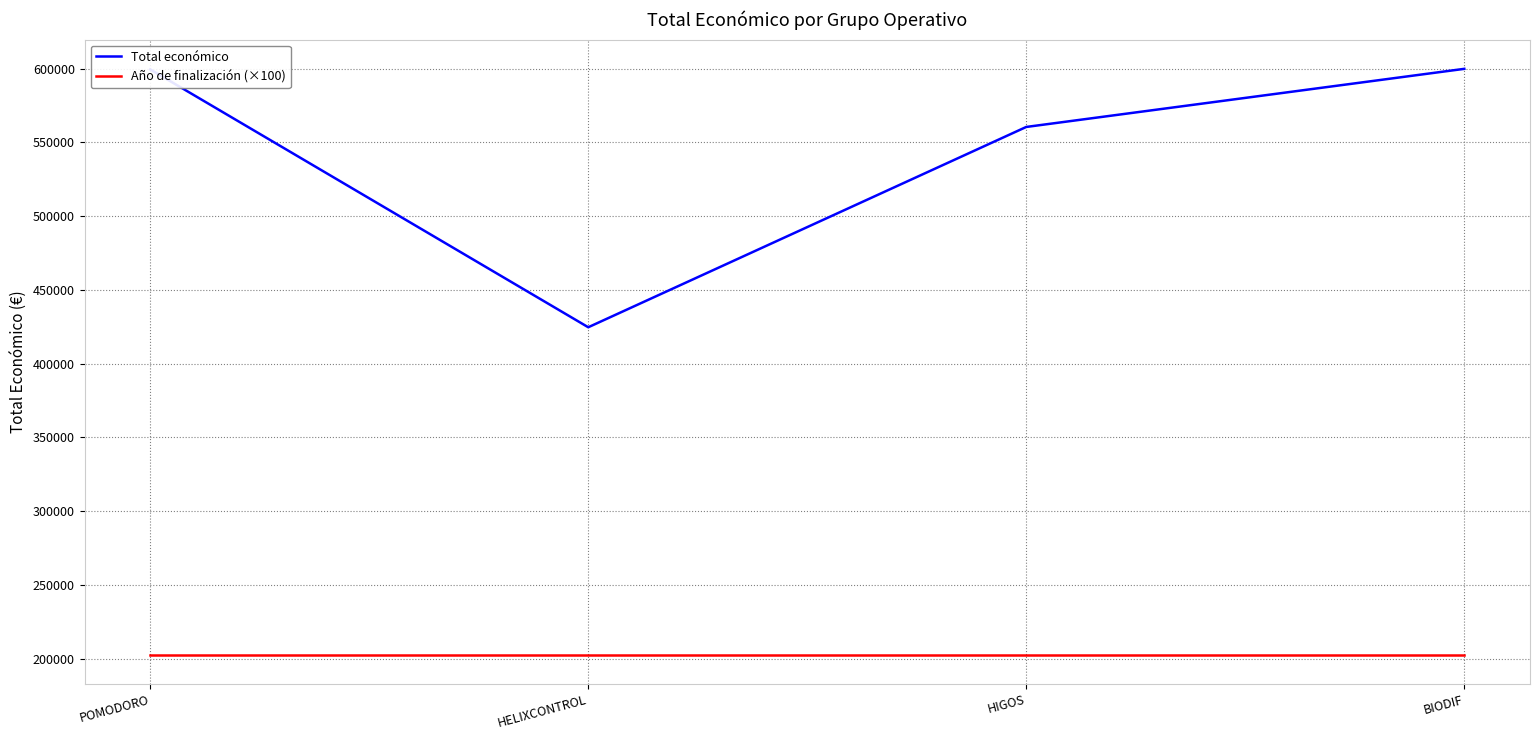

True or false: Año de finalización (×100) and Total económico intersect in this chart.

False